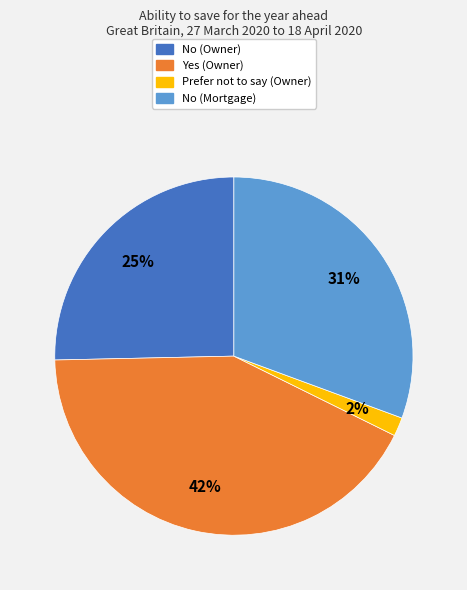

How many slices are in this pie chart?

4